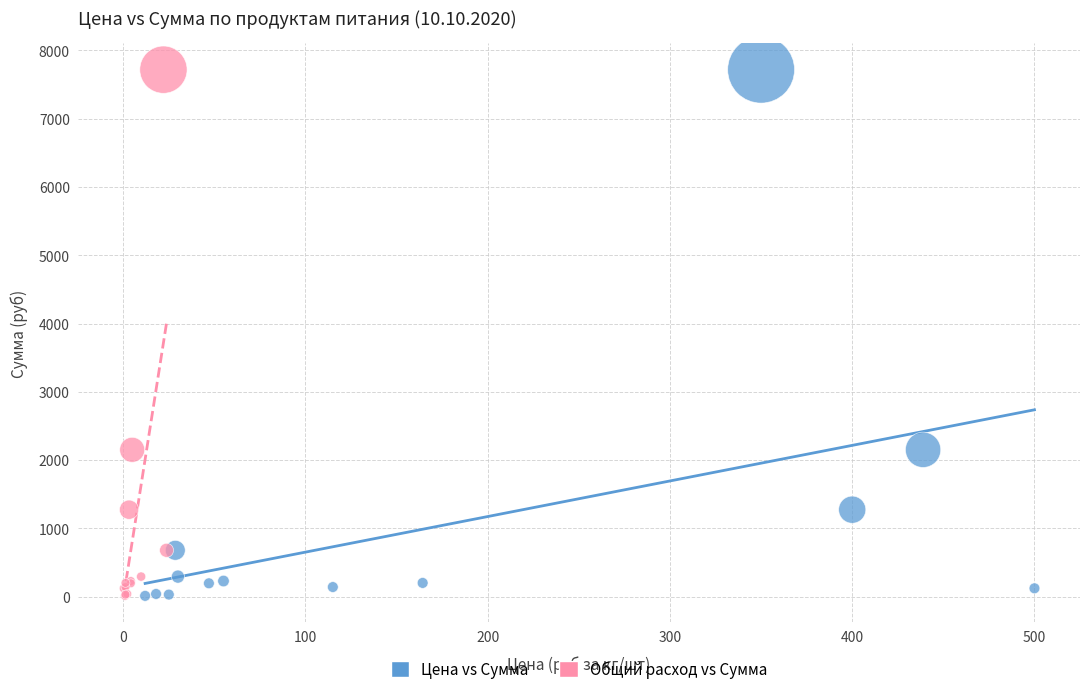

What are all the series names shown in the legend?

Цена vs Сумма, Общий расход vs Сумма